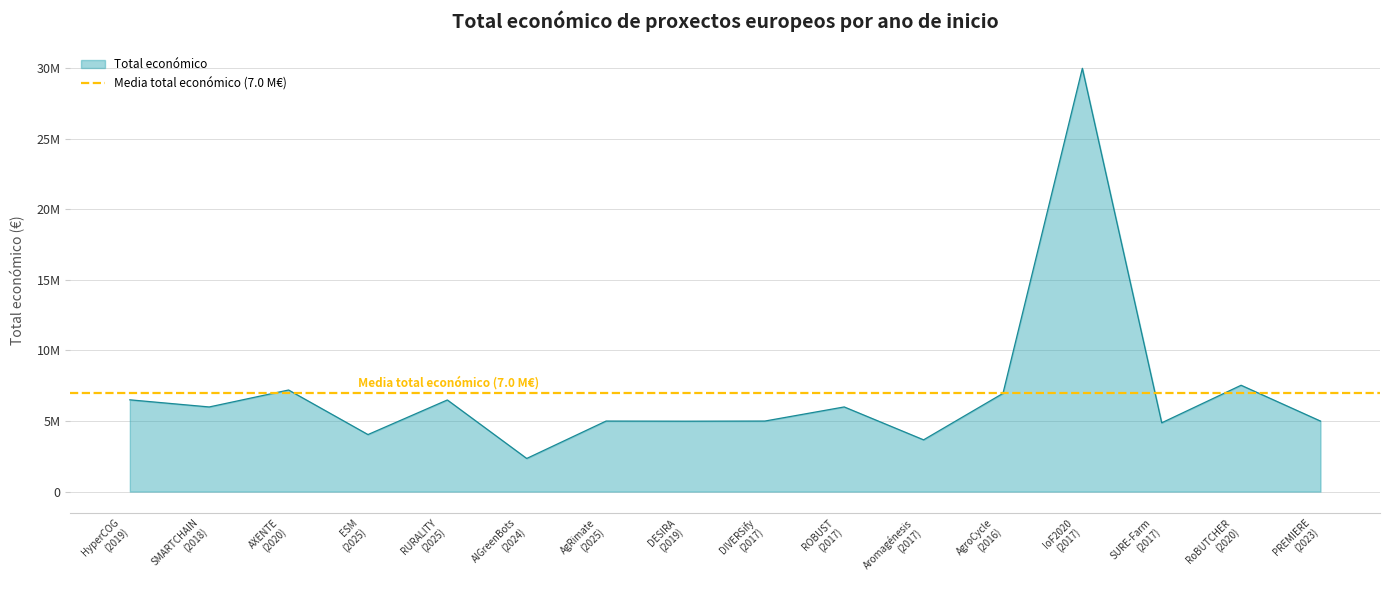

The chart shows a value of 10191499 at SMARTCHAIN (2018). True or false?

False